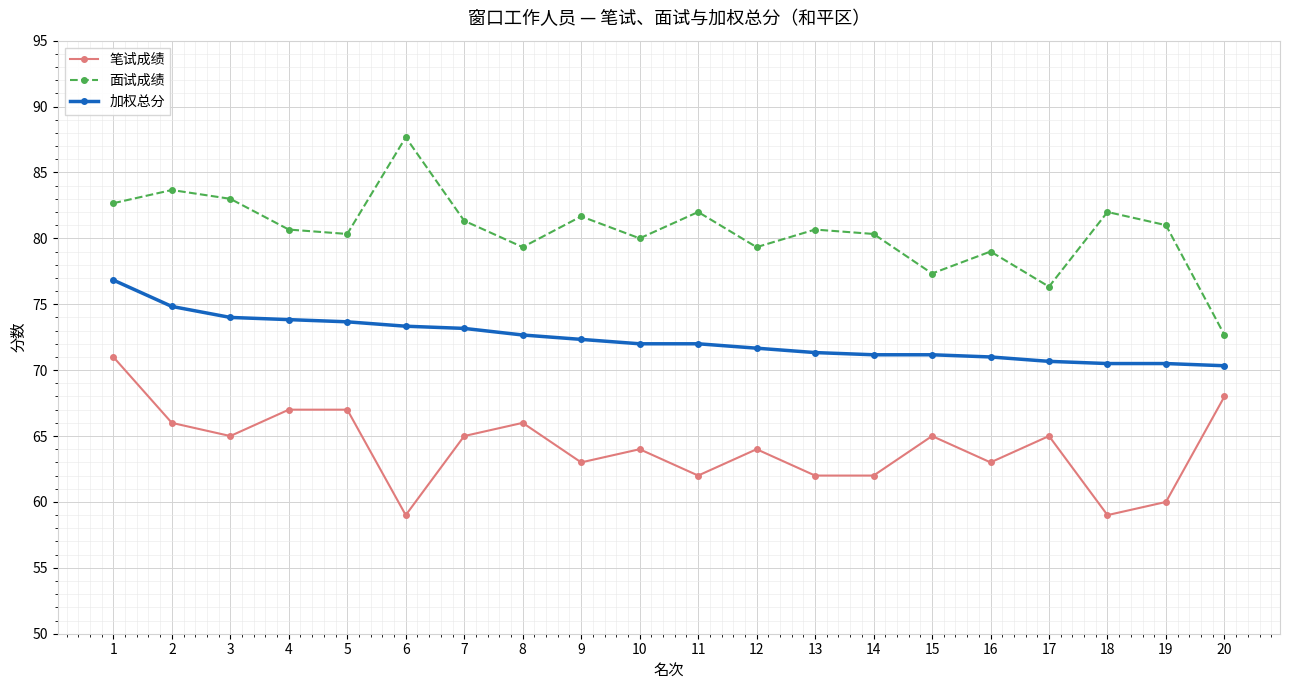

What is the difference between the maximum and minimum values in the 面试成绩 series?

15.0